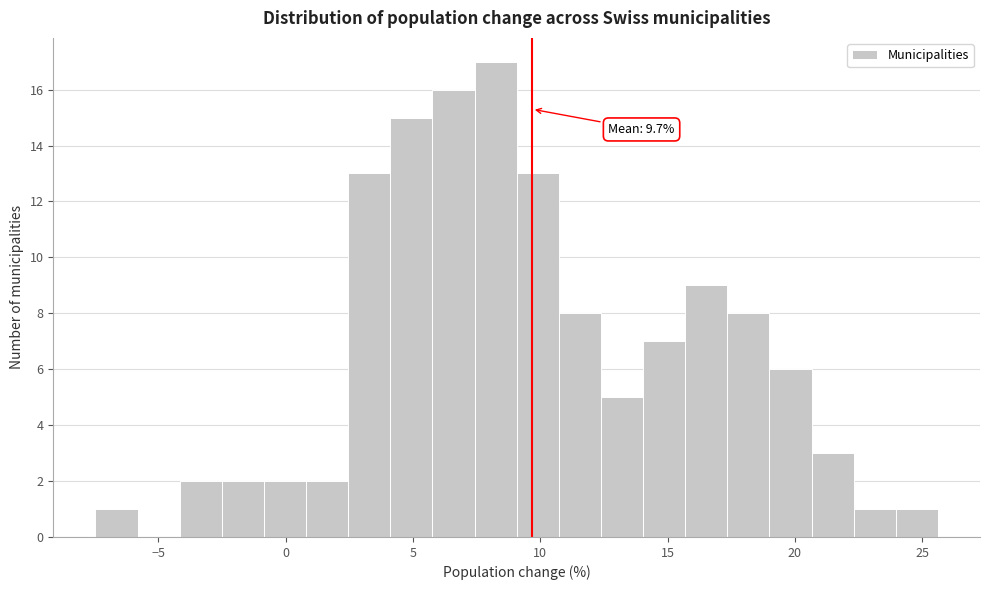

Around what value on the x-axis is the tallest bar? Give the approximate position of its centre, as read against the axis.

8.0